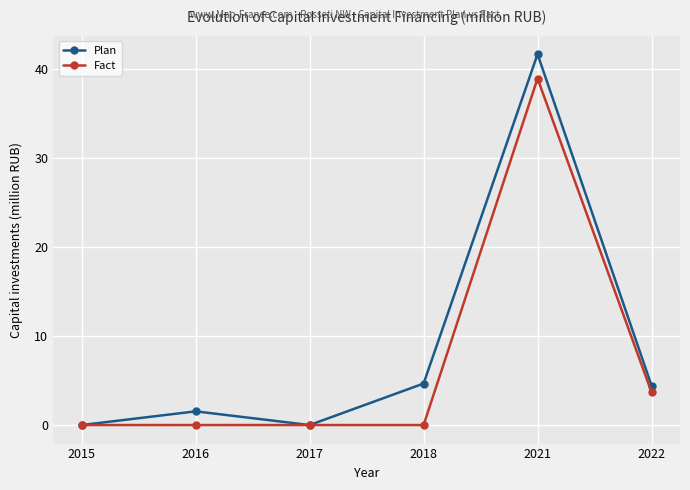

Reading left to right, extract all data points from this chart.

Plan: 2015=0.0	2016=1.5	2017=0.0	2018=4.7	2021=41.7	2022=4.4
Fact: 2015=0.0	2016=0.0	2017=0.0	2018=0.0	2021=39.0	2022=3.7